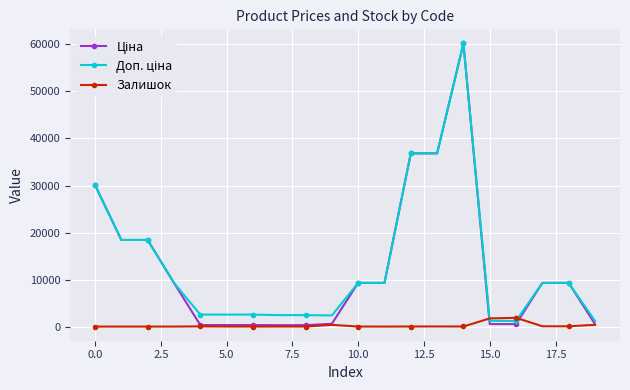

Count the number of data series in this chart.

3